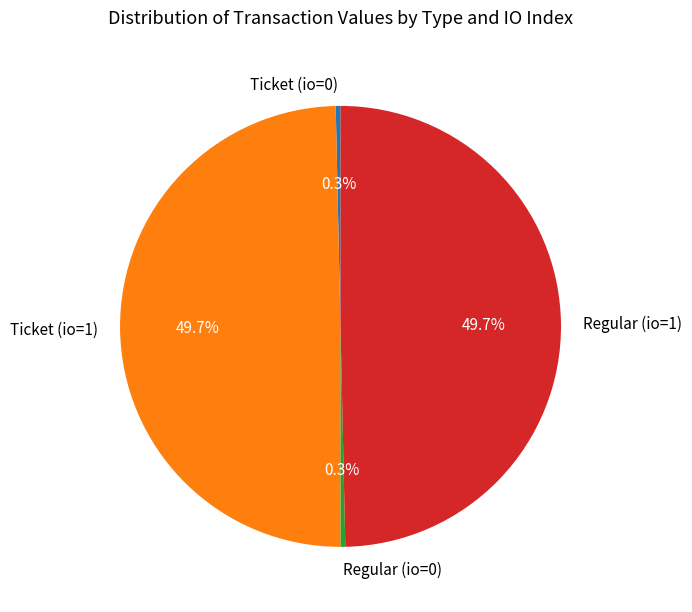

To the nearest percent, what is the combined percentage of Ticket (io=1) and Regular (io=0)?

50%